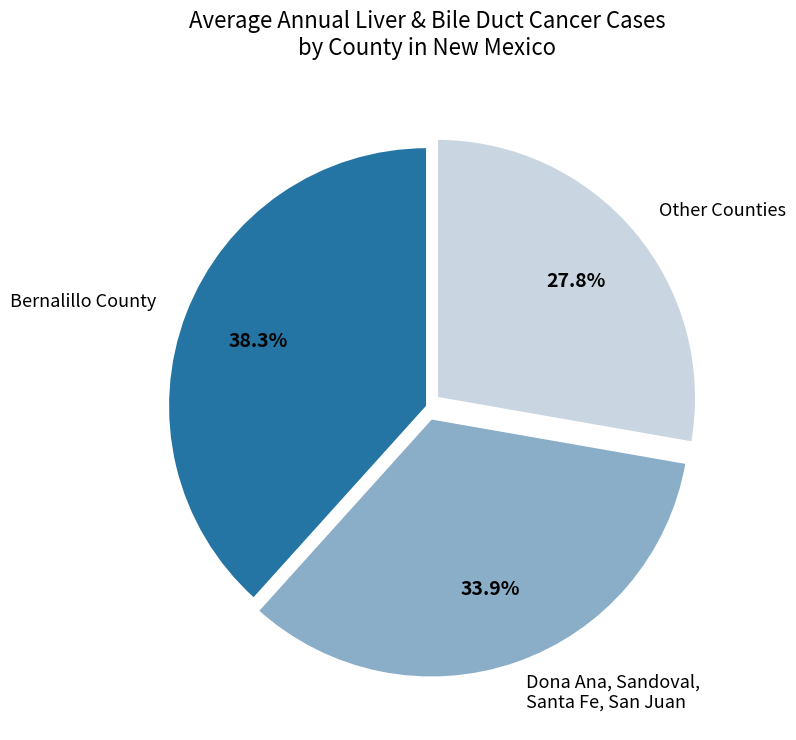

Rank the categories by value from lowest to highest.

Other Counties, Dona Ana, Sandoval, Santa Fe, San Juan, Bernalillo County